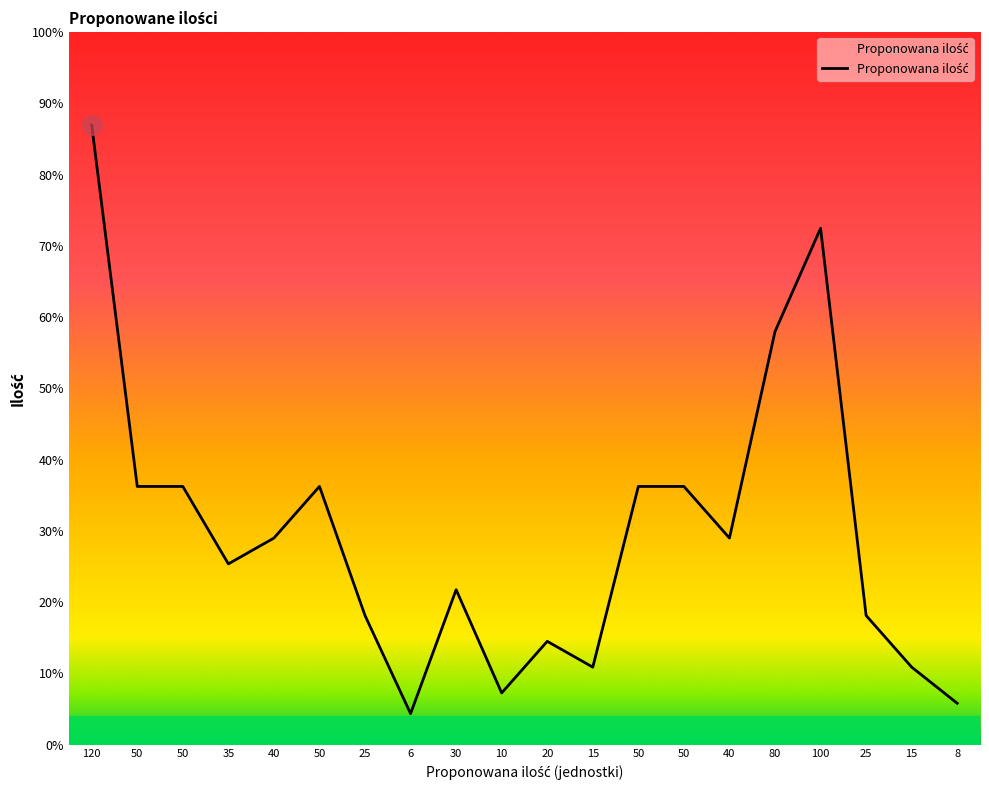

List the labels in order of value, smallest first.

6, 8, 10, 15, 15, 20, 25, 25, 30, 35, 40, 40, 50, 50, 50, 50, 50, 80, 100, 120